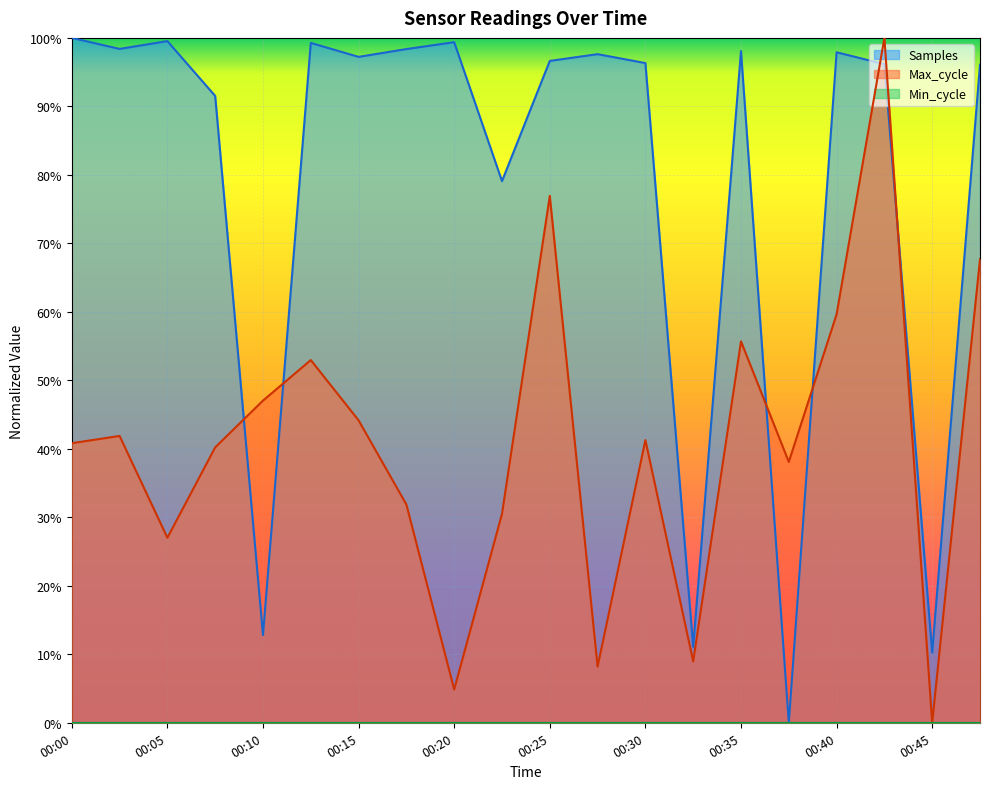

True or false: Max_cycle has a value of 0.0 at 00:20.

False